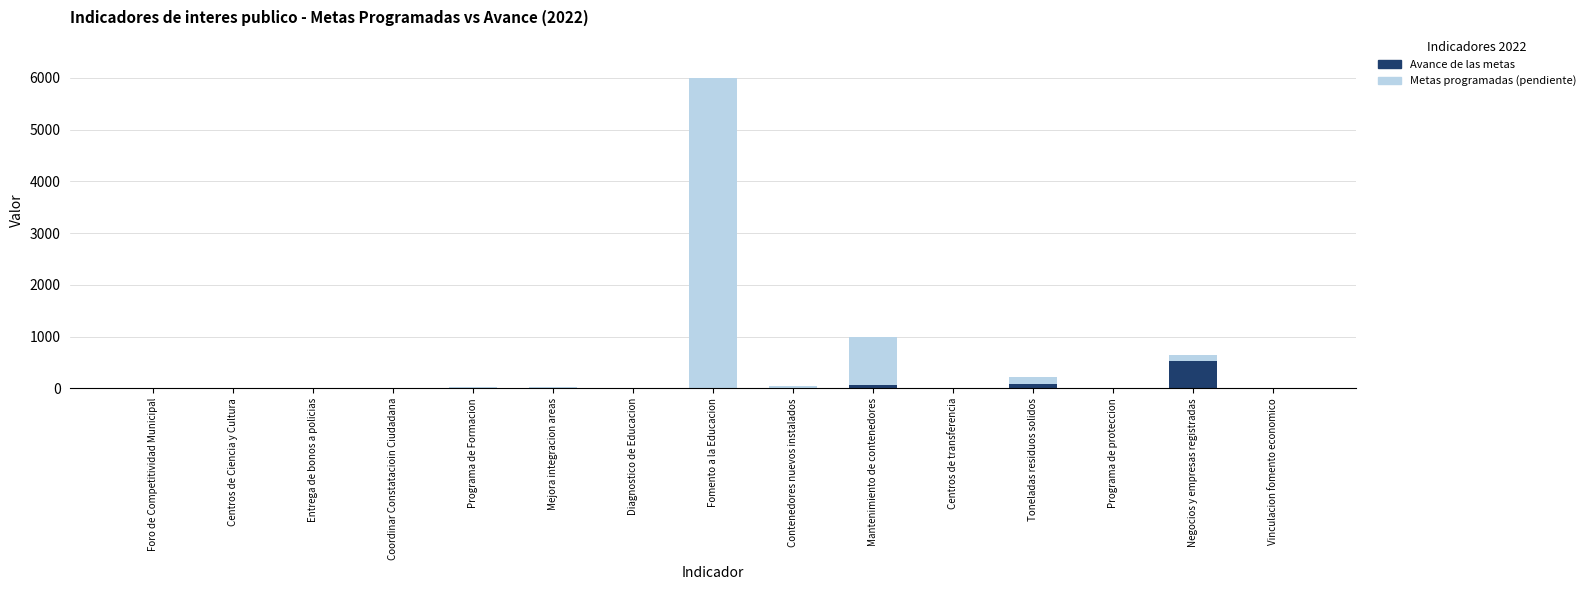

At which category is the sum across all series the highest?

Fomento a la Educacion